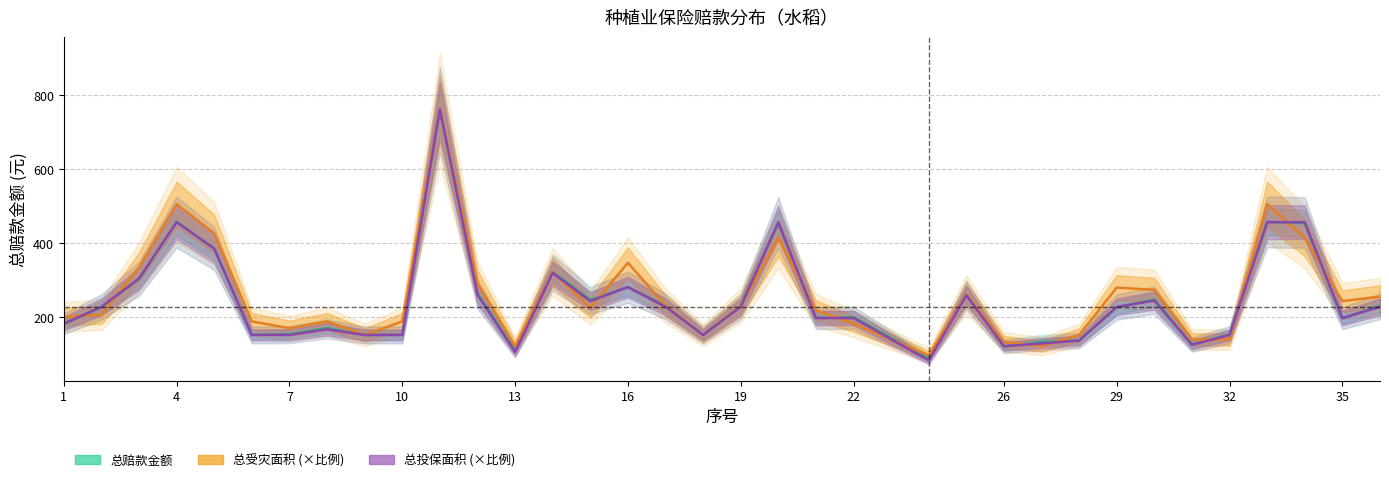

True or false: 总受灾面积 has a value of 196.6 at 32.

False